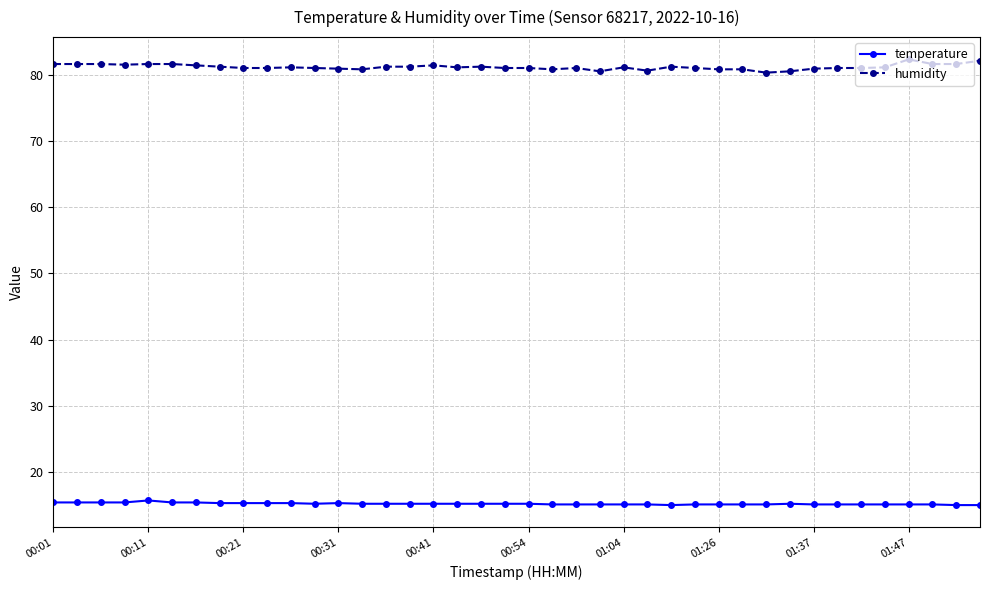

List the series in order of their peak value, highest first.

humidity, temperature